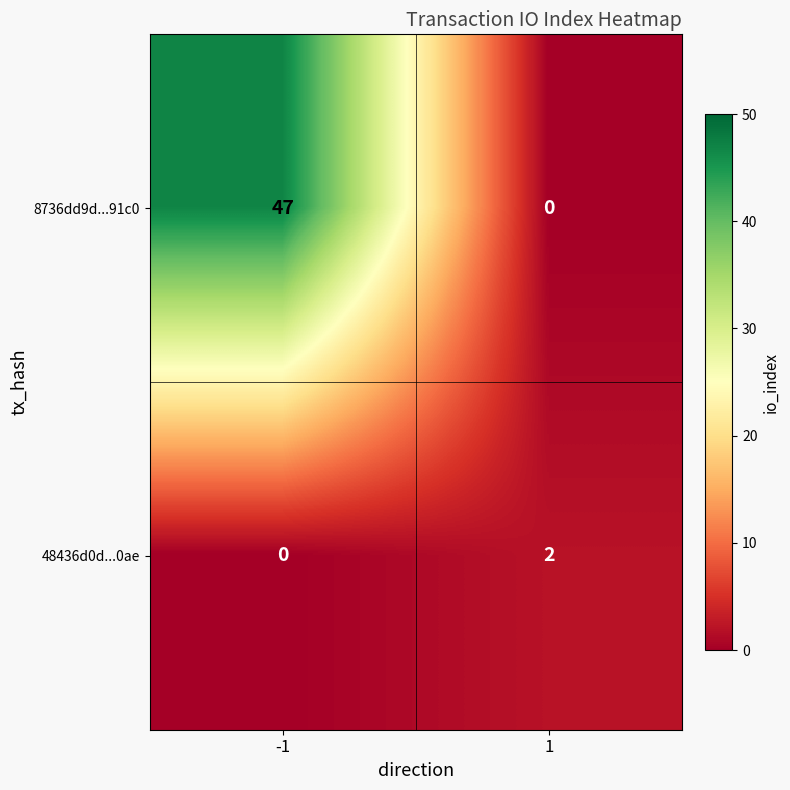

At which category is the sum across all series the highest?

-1